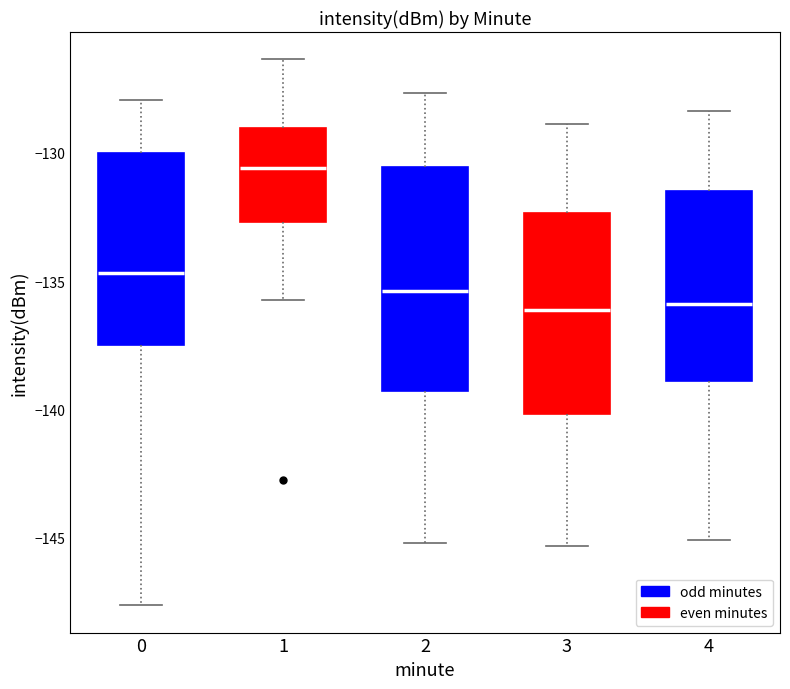

Reading left to right, read every box against the y-axis: the position of its median line, the range the box covers, and the ends of its whiskers. The values are not printed on the chart, so give them approximately, as read against the axis.

0: median -134.5, box -137.5 to -130.0, whiskers -147.5 to -128.0
1: median -130.5, box -132.5 to -129.0, whiskers -135.5 to -126.5
2: median -135.5, box -139.5 to -130.5, whiskers -145.0 to -127.5
3: median -136.0, box -140.0 to -132.5, whiskers -145.5 to -129.0
4: median -136.0, box -139.0 to -131.5, whiskers -145.0 to -128.5